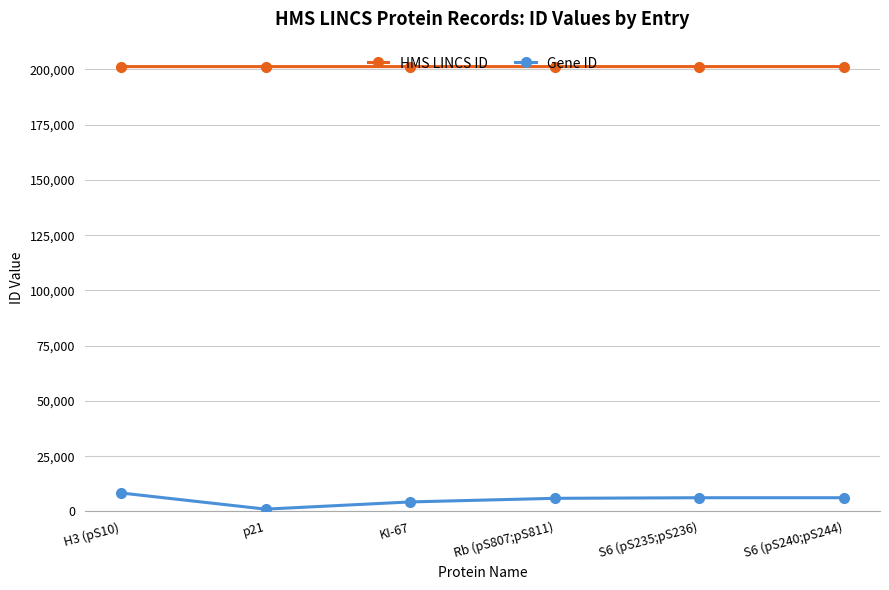

What is the minimum value shown in the chart?

1026